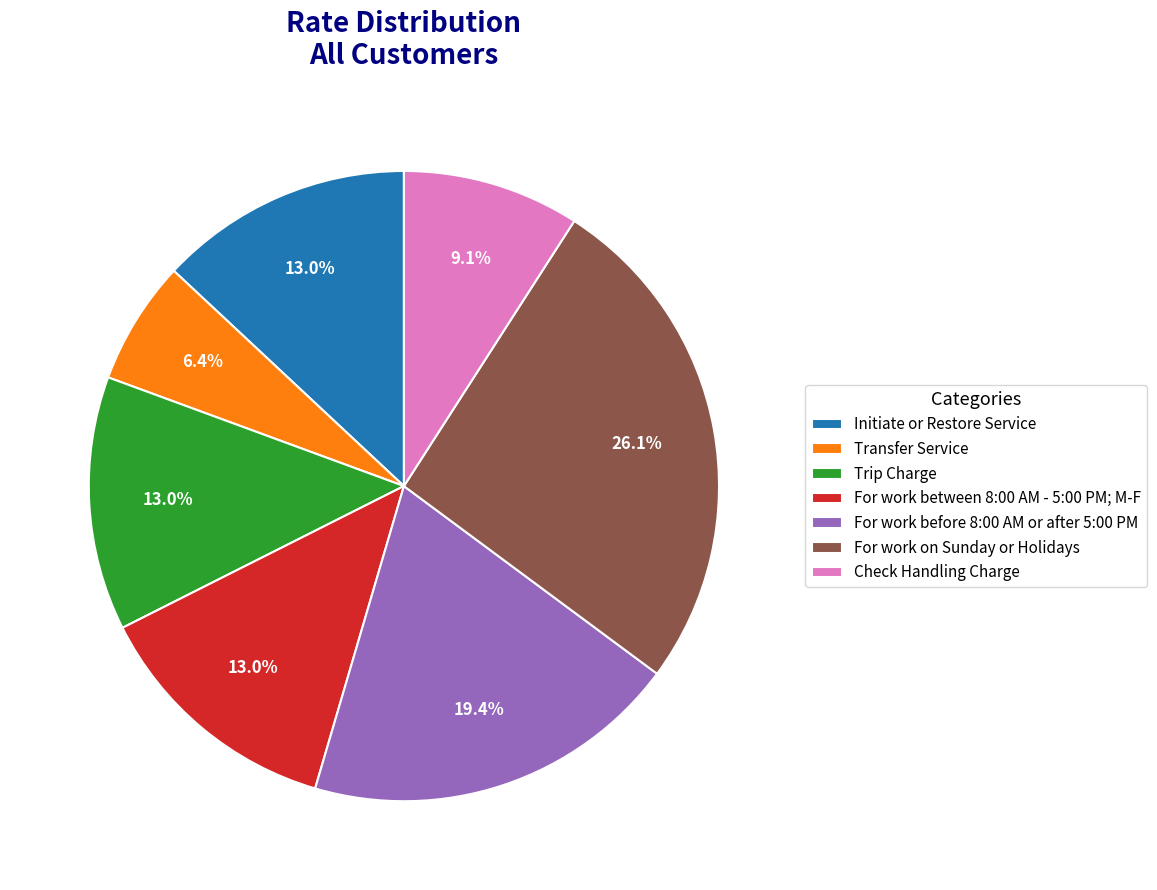

Is there a majority slice in this chart?

No